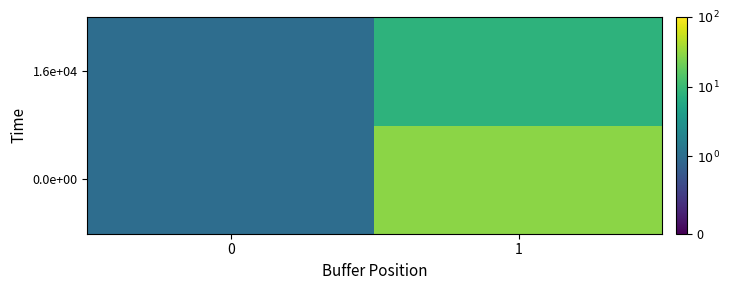

Rank the series by their average value, from highest to lowest.

0.0e+00, 1.6e+04